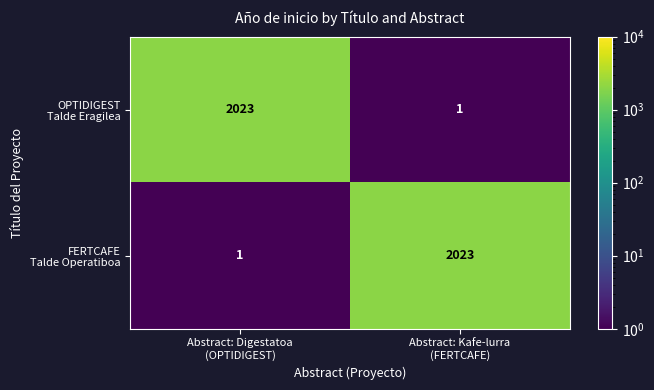

What is the greatest value displayed?

2023